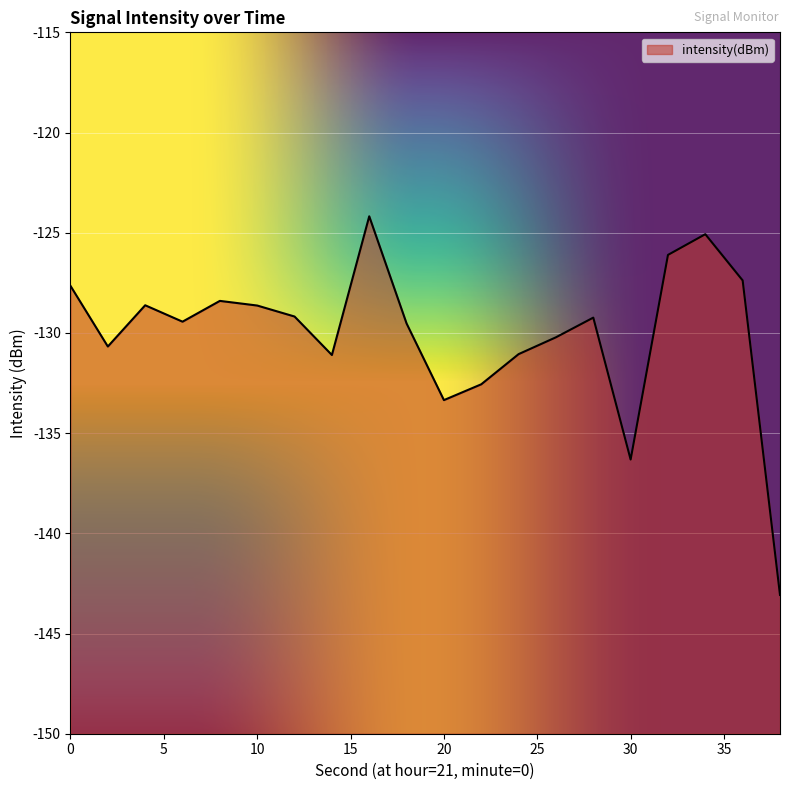

Reading left to right, extract all data points from this chart.

0=-127.7	2=-130.7	4=-128.6	6=-129.4	8=-128.4	10=-128.6	12=-129.2	14=-131.1	16=-124.2	18=-129.5	20=-133.4	22=-132.6	24=-131.1	26=-130.2	28=-129.2	30=-136.3	32=-126.1	34=-125.1	36=-127.4	38=-143.1